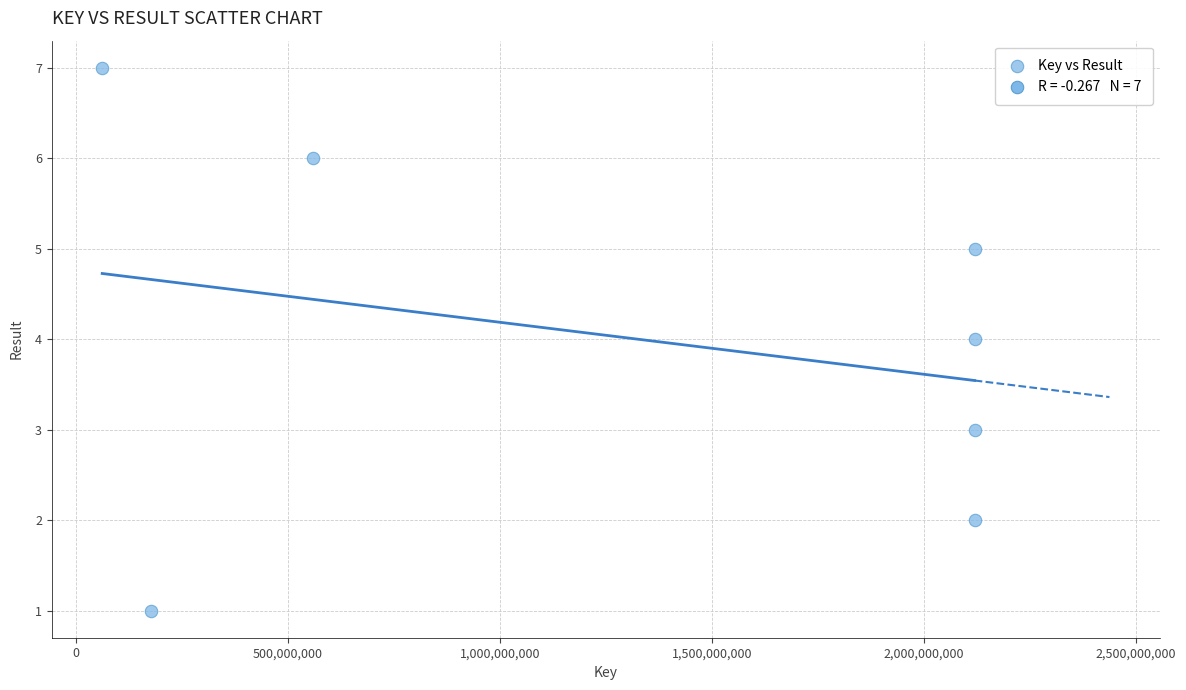

What is the average Y value?

4